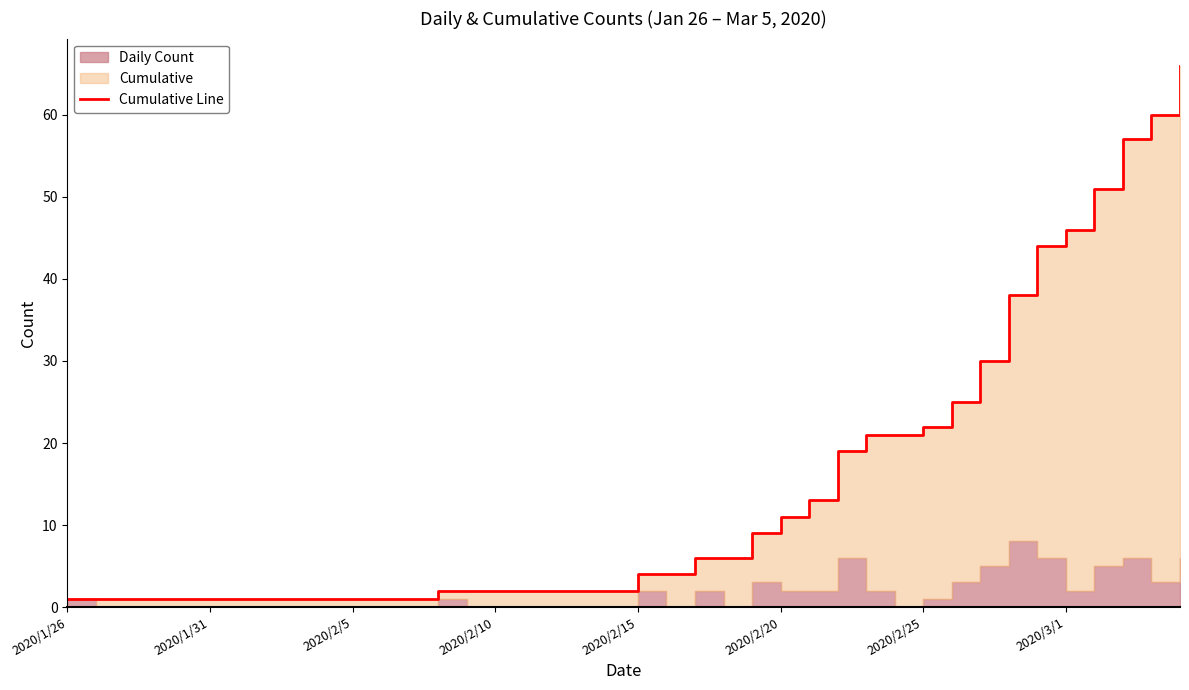

How many lines are shown in the chart?

1